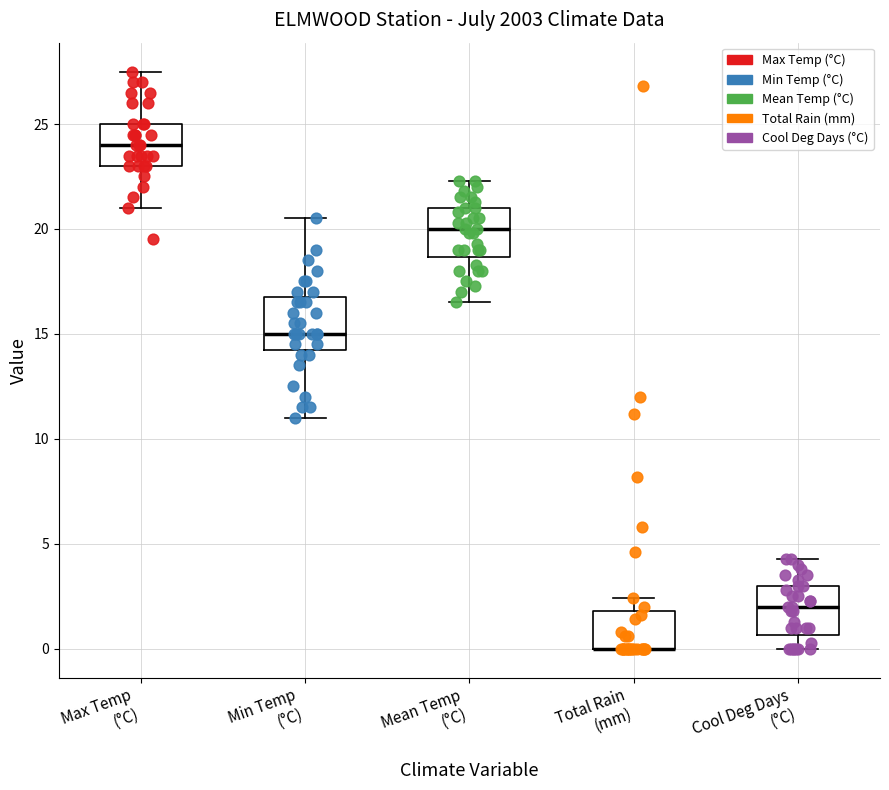

Reading left to right, transcribe this box plot: for each box, give where its median line is, the range the box spans, and where its two whiskers end, as read against the y-axis. The values are not printed on the chart, so give them approximately, as read against the axis.

Max Temp (°C): median 24.0, box 23.0 to 25.0, whiskers 21.0 to 27.5
Min Temp (°C): median 15.0, box 14.5 to 17.0, whiskers 11.0 to 20.5
Mean Temp (°C): median 20.0, box 18.5 to 21.0, whiskers 16.5 to 22.5
Total Rain (mm): median 0.0 (drawn on the box's lower edge), box 0.0 to 2.0, whiskers 0.0 to 2.5
Cool Deg Days (°C): median 2.0, box 0.5 to 3.0, whiskers 0.0 to 4.5